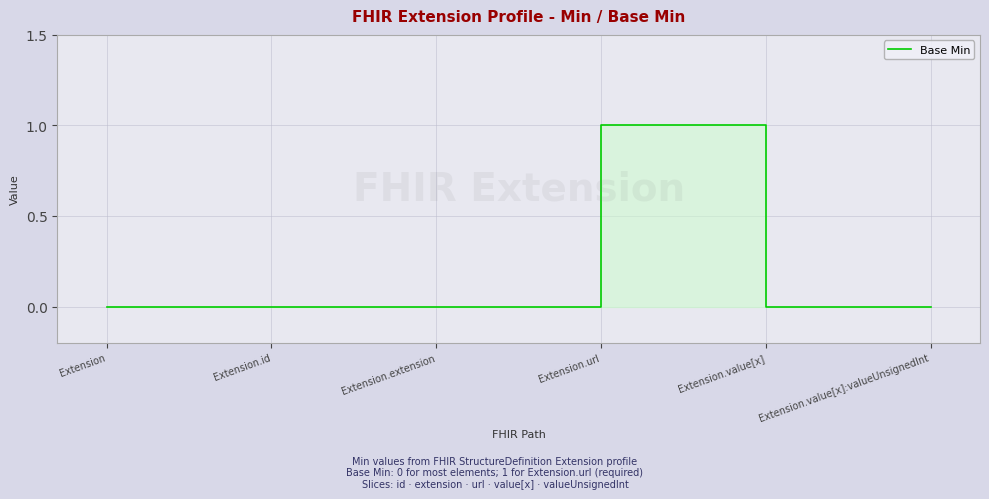

Which label corresponds to the largest value in the chart?

Extension.url